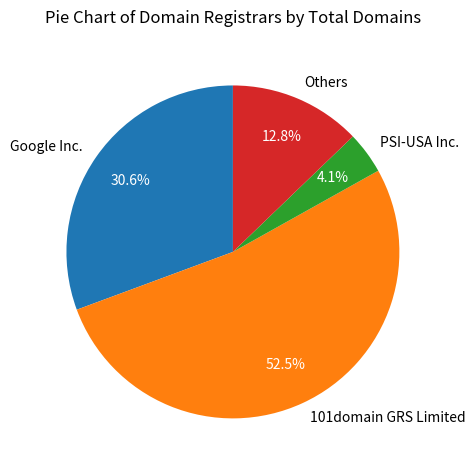

Combined, do Google Inc. and PSI-USA Inc. account for over 50%?

No